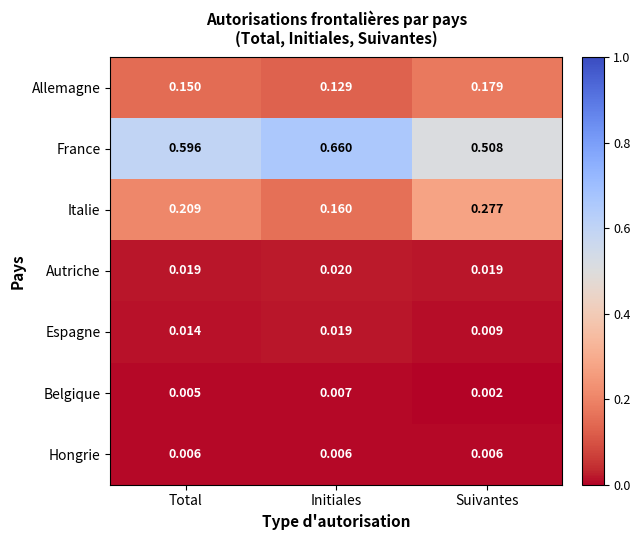

Where is Allemagne nearest to the value 0?

Initiales